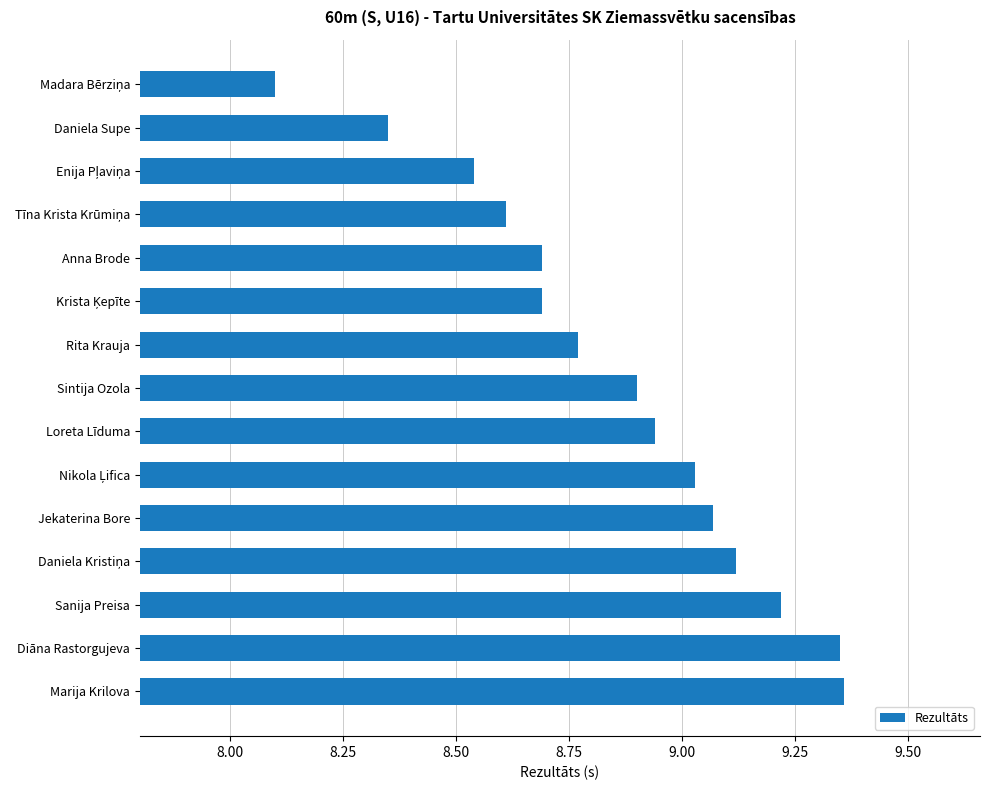

The chart shows a value of 13.3 at Daniela Supe. True or false?

False